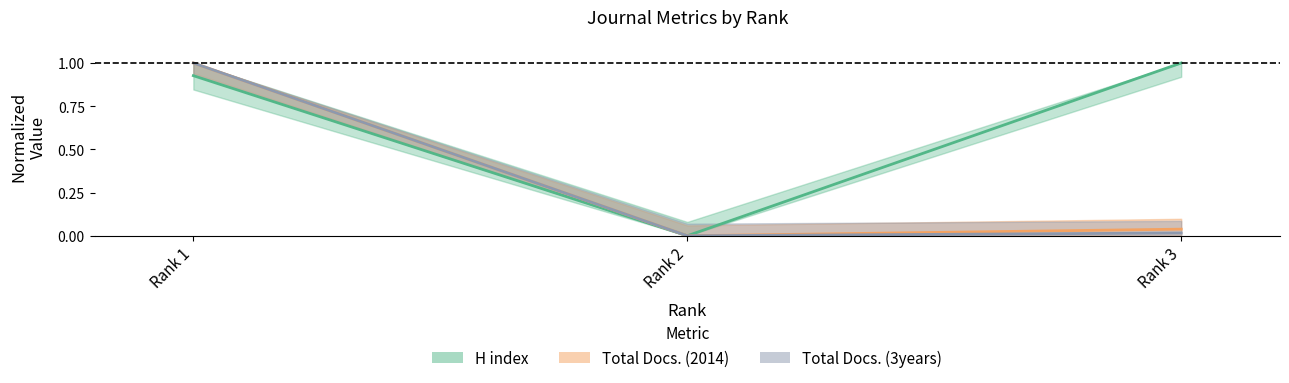

What are all the series names shown in the legend?

H index, Total Docs. (2014), Total Docs. (3years)